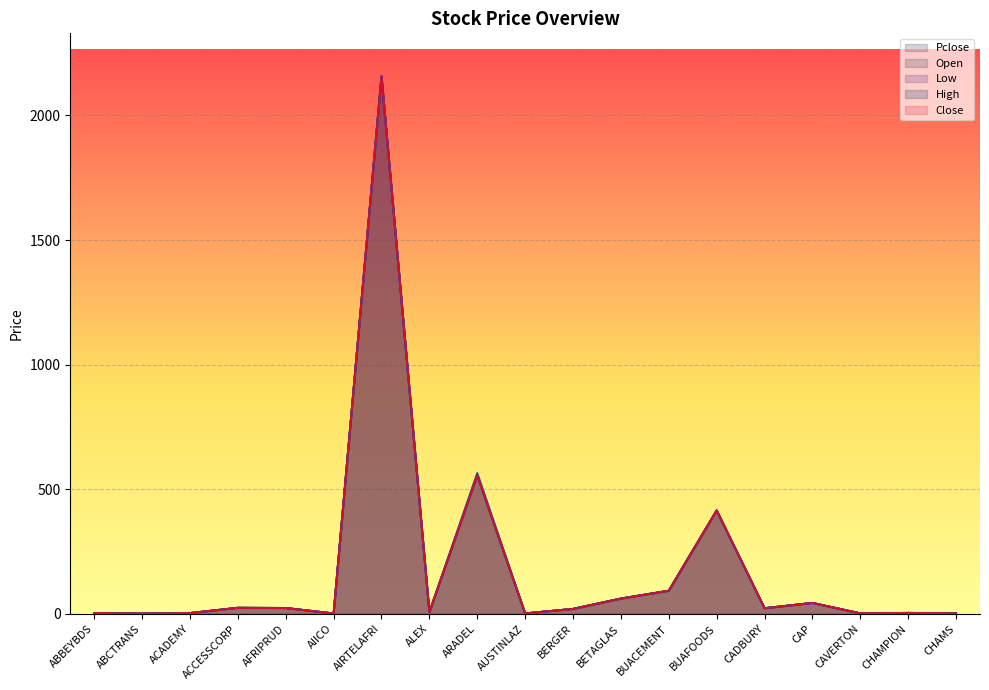

After their last crossing, which series has the higher values: Pclose or Low?

Low